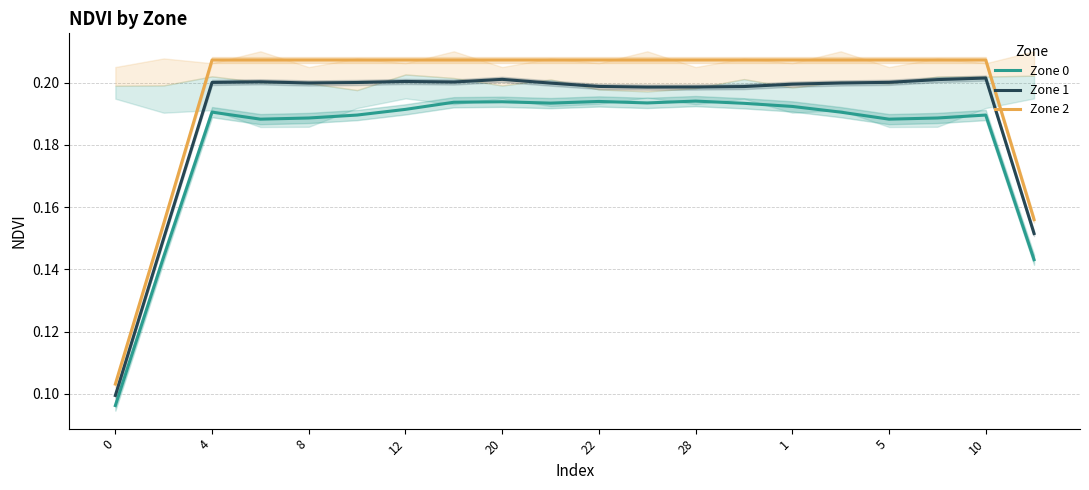

What is the smallest value displayed?

0.1